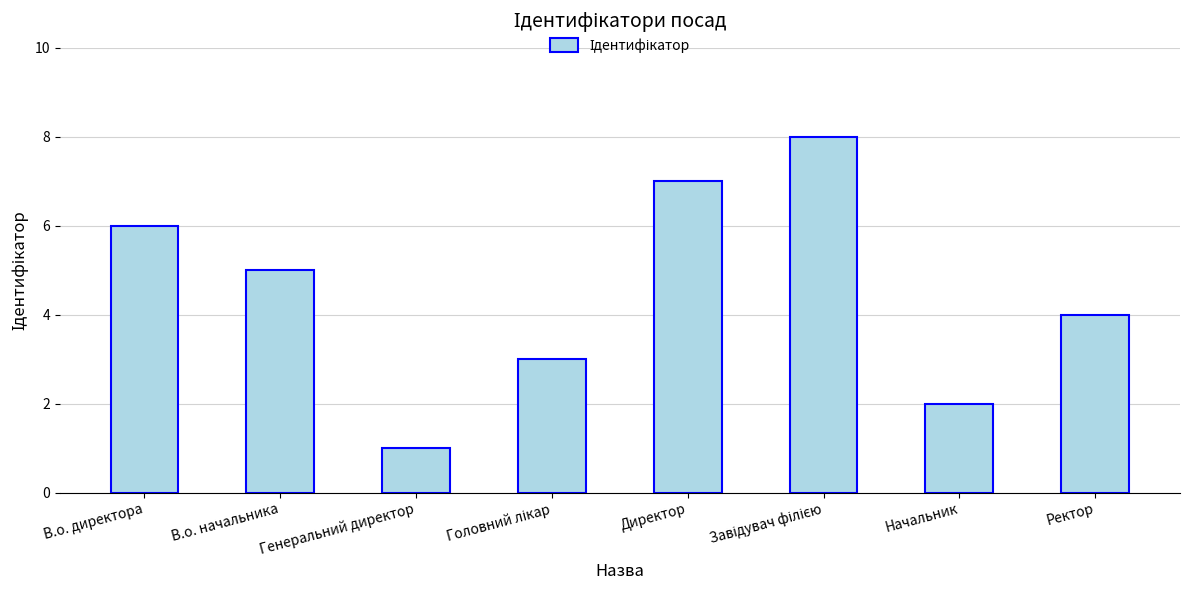

What is the label of the 1st bar from the right?

Ректор